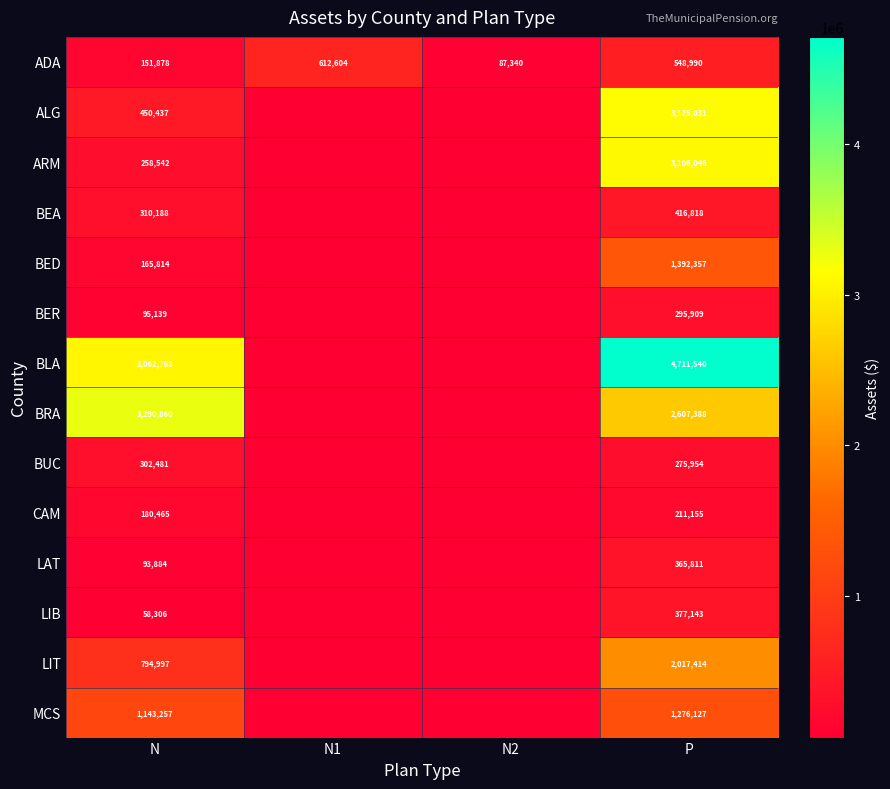

Which series changed the most between N and P?

ARM